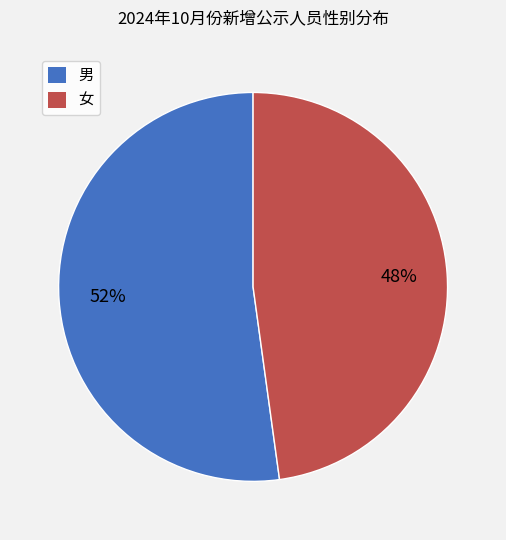

What is the smallest slice in the pie chart?

女